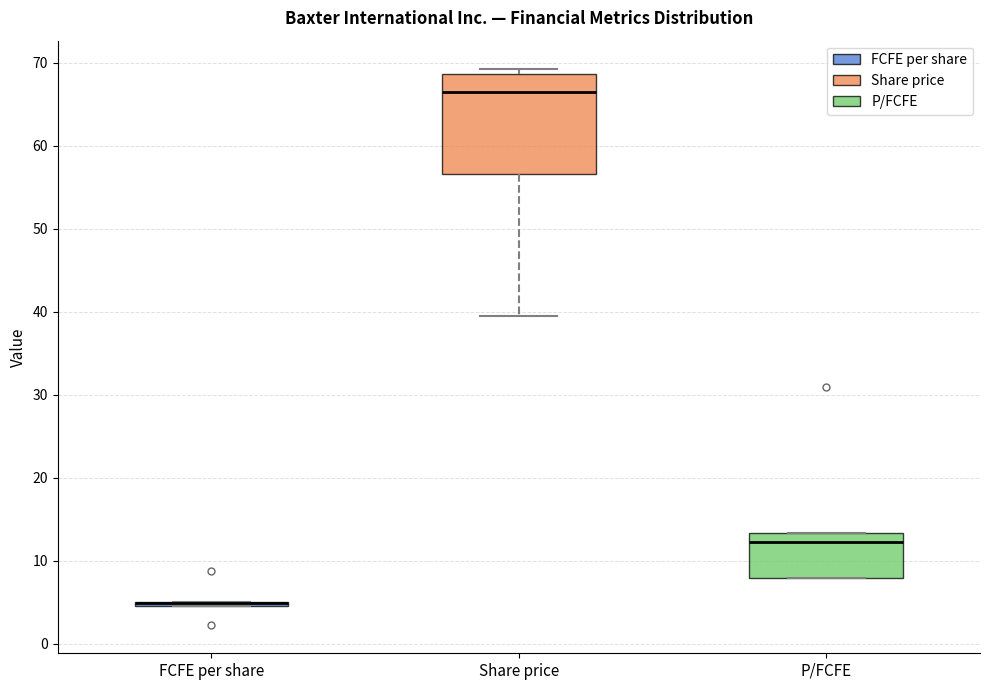

Reading left to right, read every box against the y-axis: the position of its median line, the range the box covers, and the ends of its whiskers. The values are not printed on the chart, so give them approximately, as read against the axis.

FCFE per share: box collapsed to a line at 5, whiskers 5 to 5
Share price: median 66, box 57 to 69, whiskers 39 to 69 (just above the box's upper edge)
P/FCFE: median 12, box 8 to 13, whiskers 8 to 13